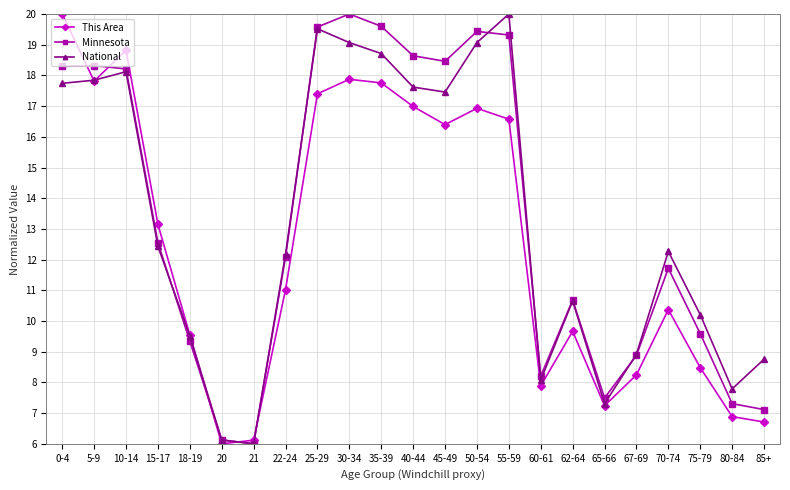

What is the maximum value shown in the chart?

20.0